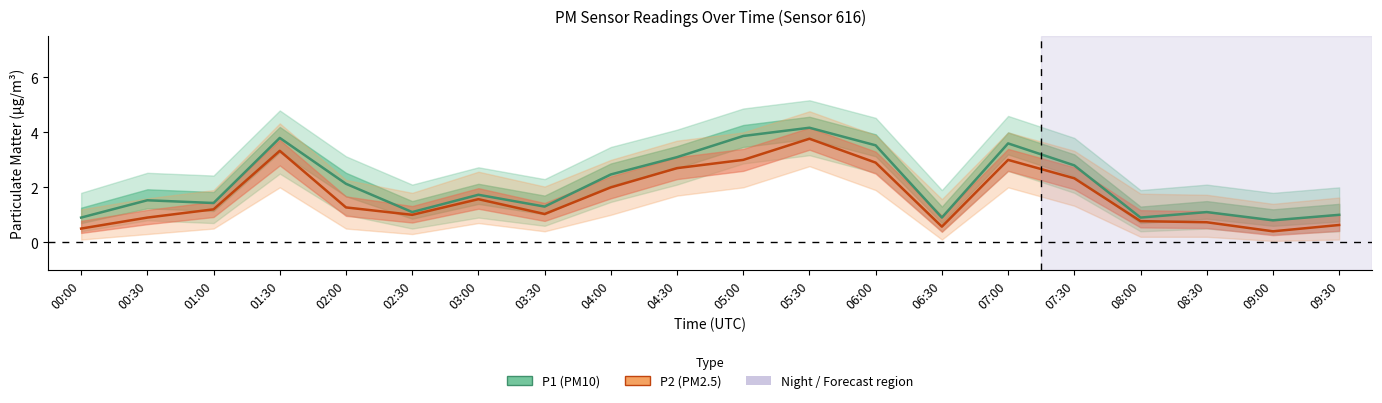

How many interior local valleys does the P2 (PM2.5) series have?

4